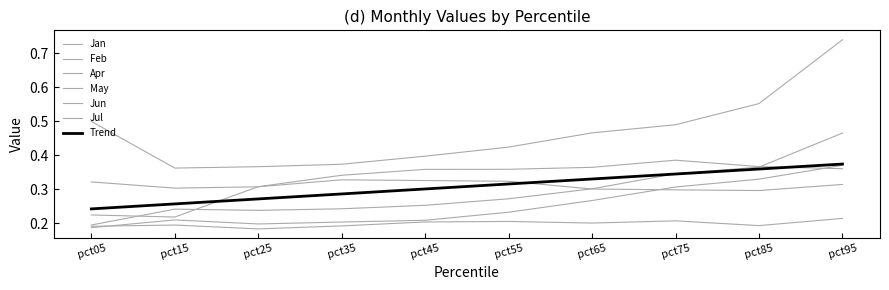

Which label corresponds to the smallest value in the chart?

pct25